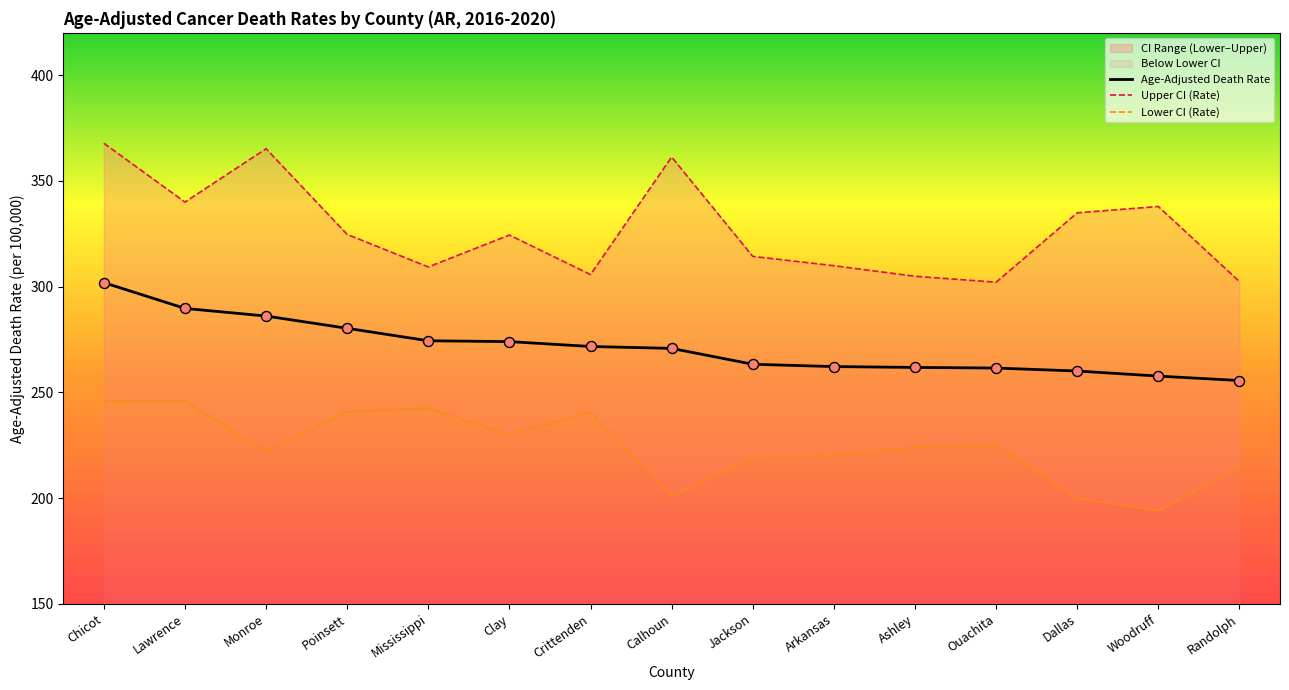

Which series has the largest total across all categories?

Upper CI (Rate)